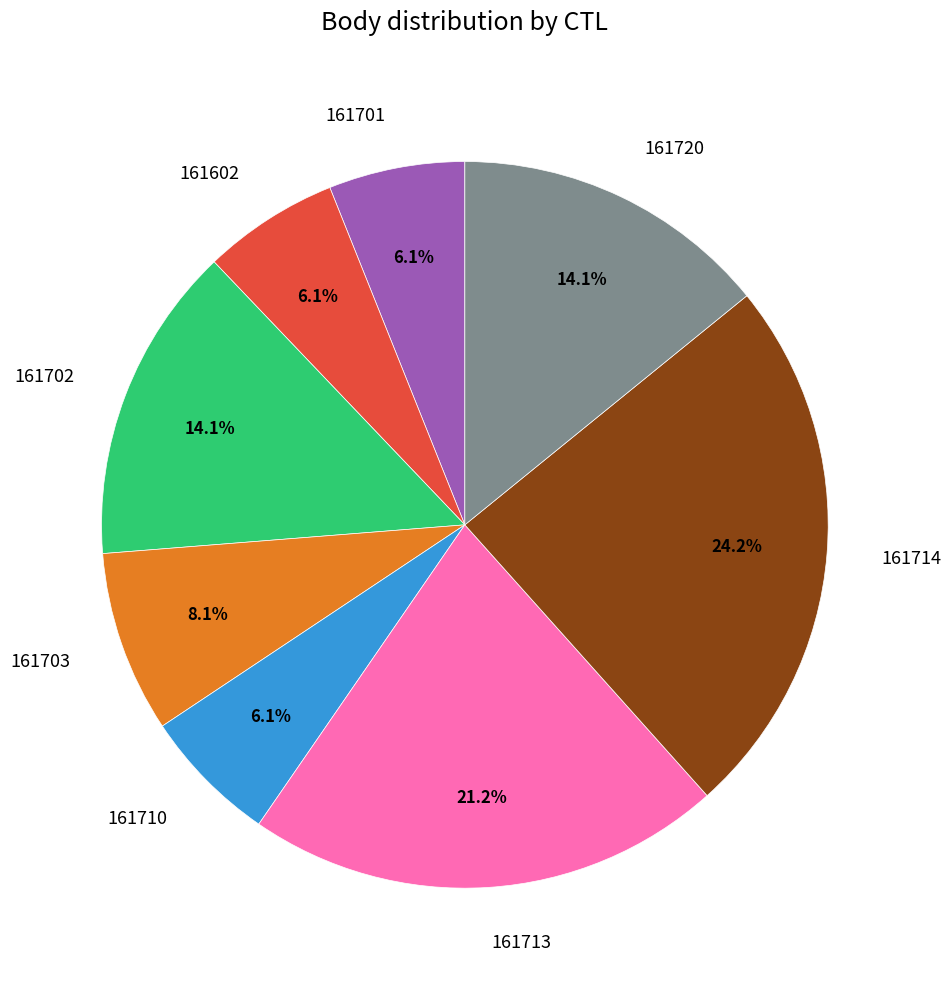

What portion of the pie excludes 161720?

85.9%